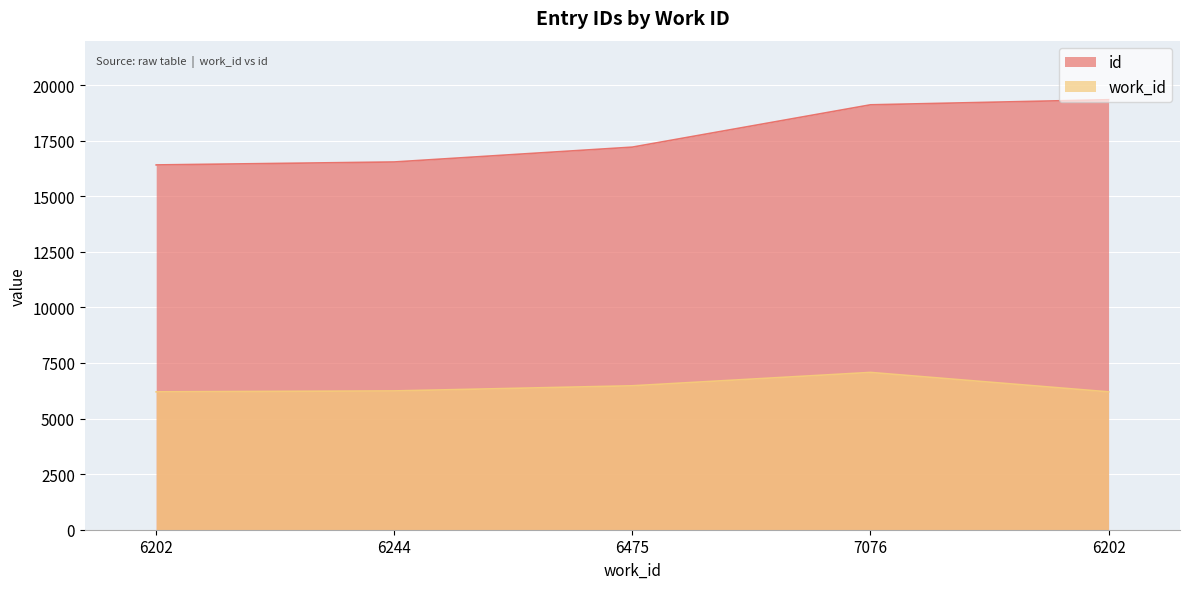

How many values in the work_id series exceed 6244?

2